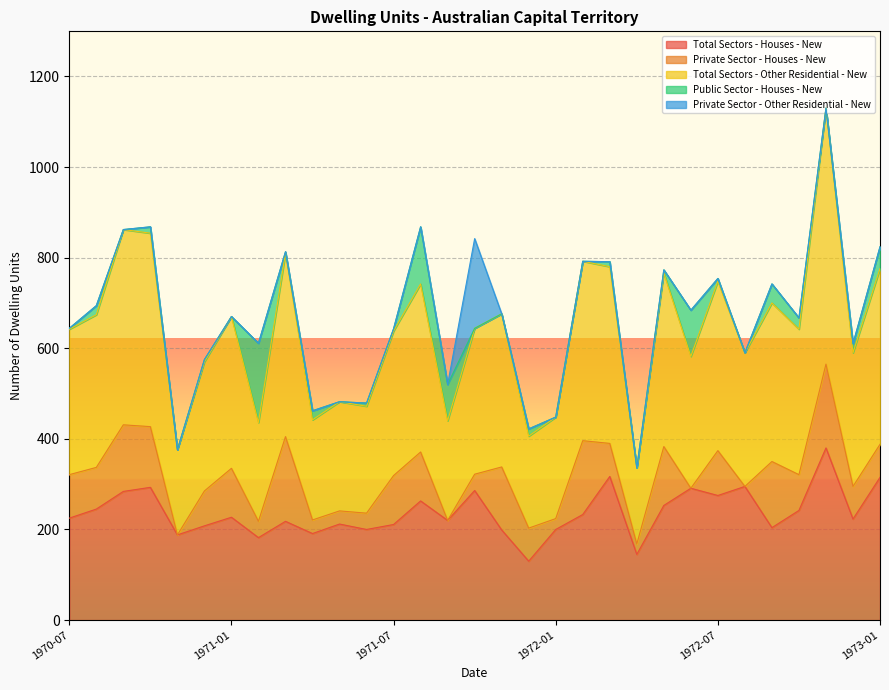

How many series are shown in this chart?

5